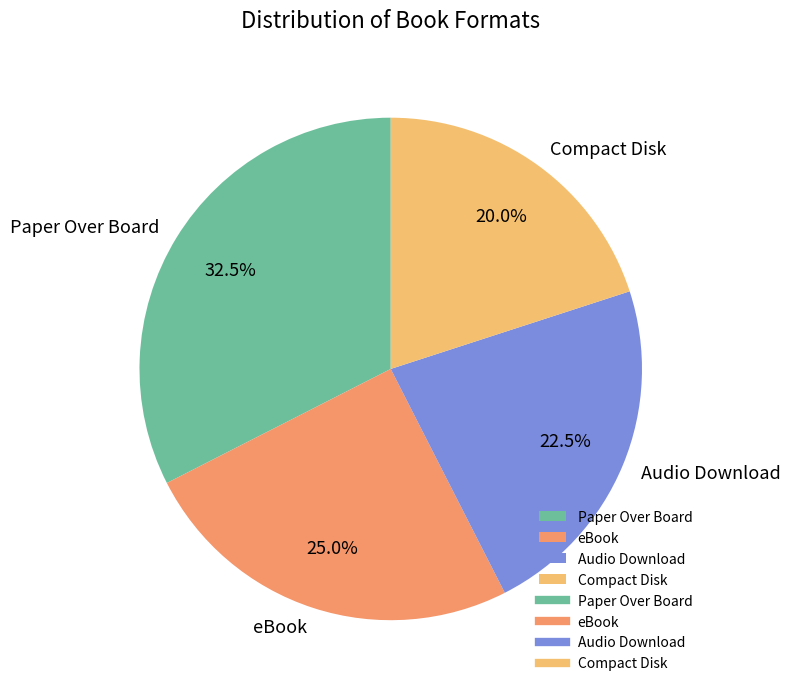

How many slices are in this pie chart?

4